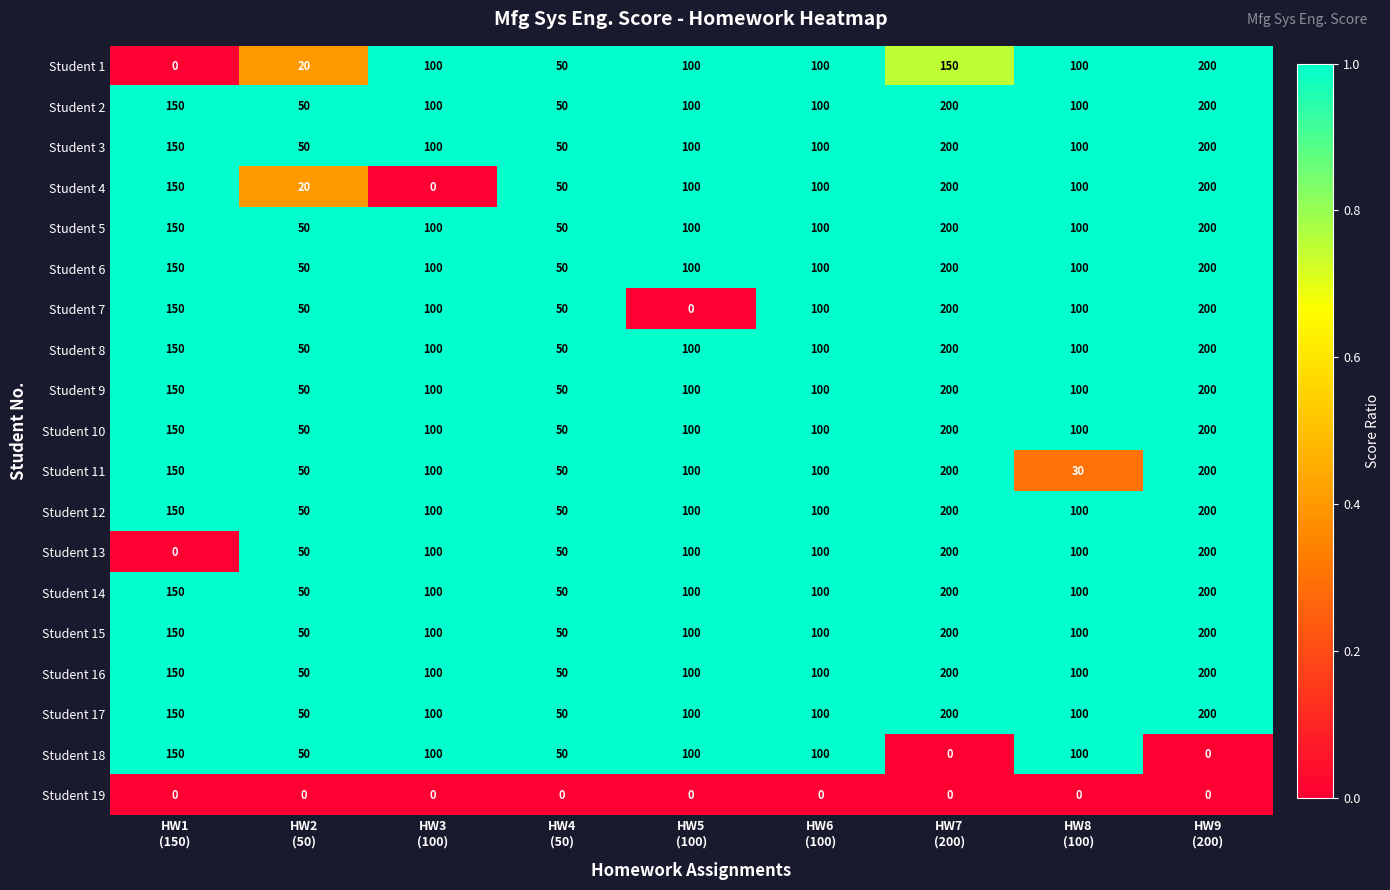

What is the difference between the maximum and second lowest values in the Student 9 series?

150